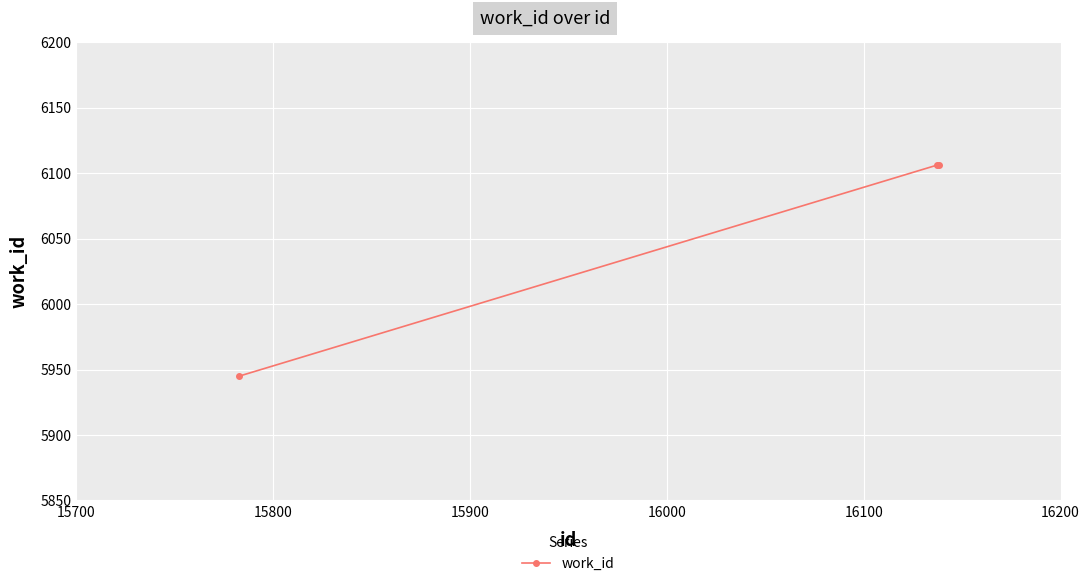

Reading left to right, transcribe all the data shown in this chart.

5945	6106	6106